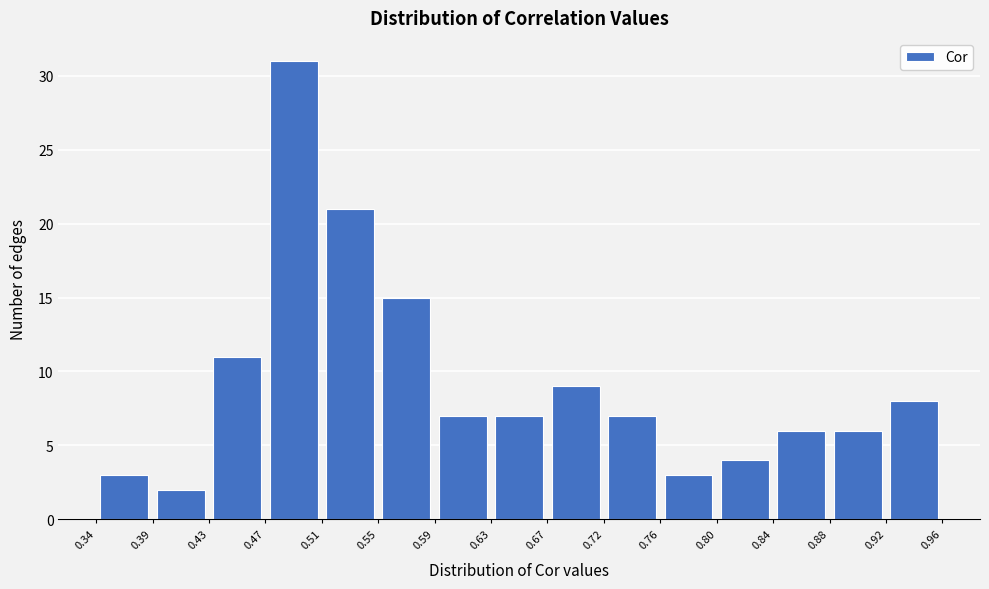

Reading left to right, transcribe this chart: for each bar, give the range it covers on the x-axis and its height. The values are not printed on the chart, so give them approximately, as read against the axis.

0.34 to 0.39: 3
0.39 to 0.43: 2
0.43 to 0.47: 11
0.47 to 0.51: 31
0.51 to 0.55: 21
0.55 to 0.59: 15
0.59 to 0.63: 7
0.63 to 0.67: 7
0.67 to 0.72: 9
0.72 to 0.76: 7
0.76 to 0.80: 3
0.80 to 0.84: 4
0.84 to 0.88: 6
0.88 to 0.92: 6
0.92 to 0.96: 8